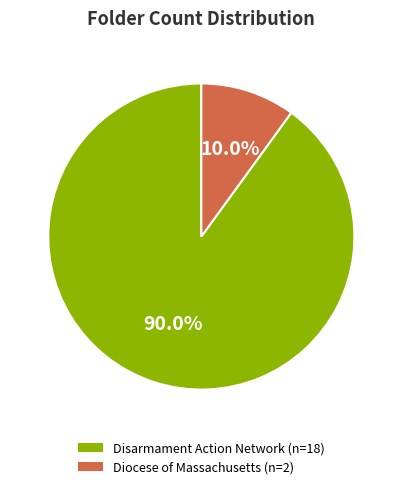

What is the total percentage of Disarmament Action Network and Diocese of Massachusetts?

100.0%